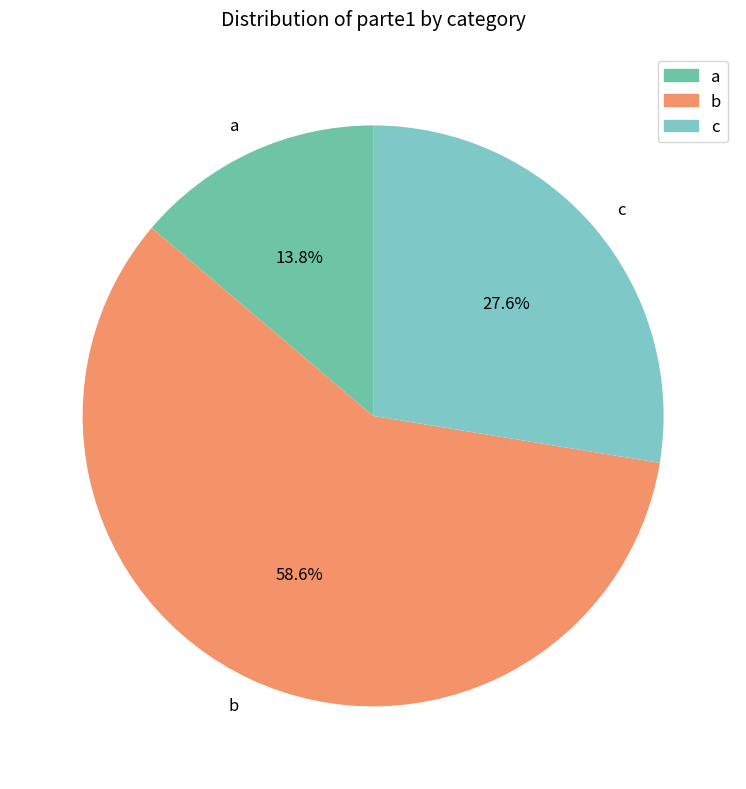

What percentage is the b slice, to the nearest percent?

59%